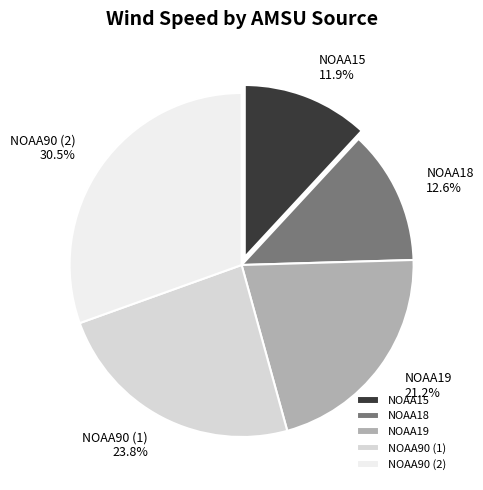

Which has a higher value, NOAA19 or NOAA18?

NOAA19